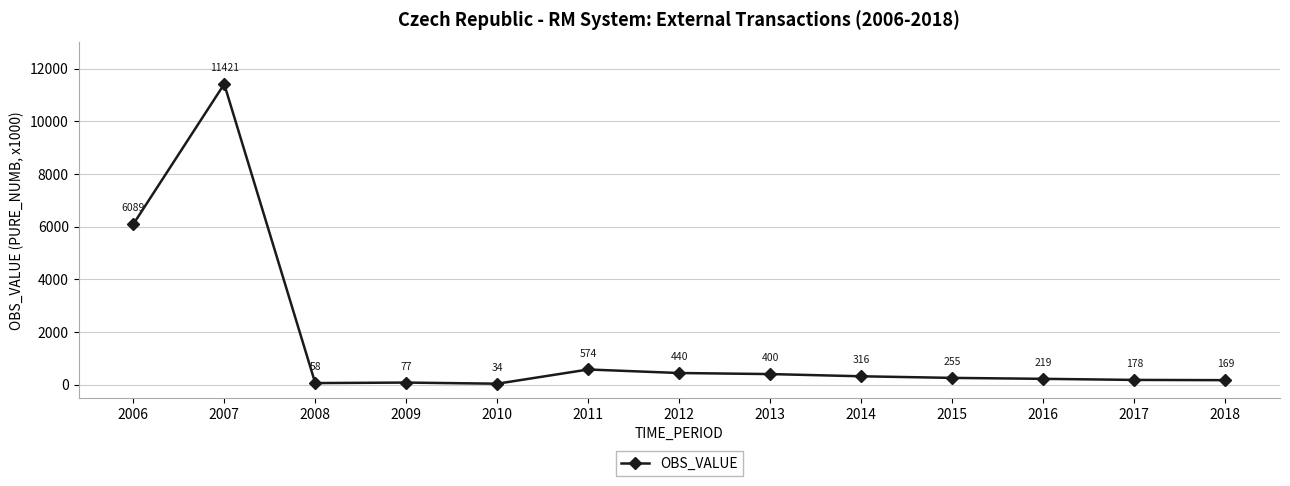

Between 2017 and 2010, which is larger?

2017